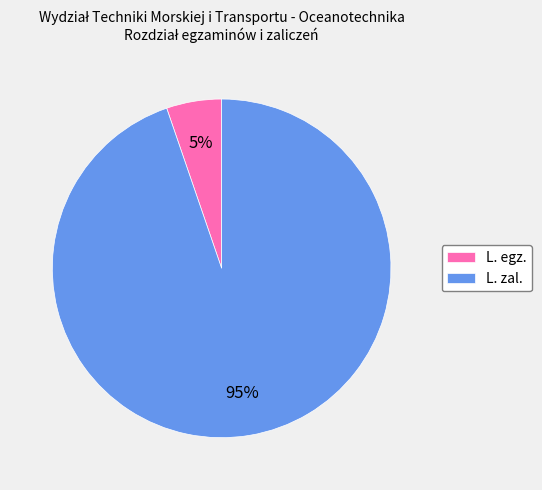

Between L. zal. and L. egz., which is larger?

L. zal.